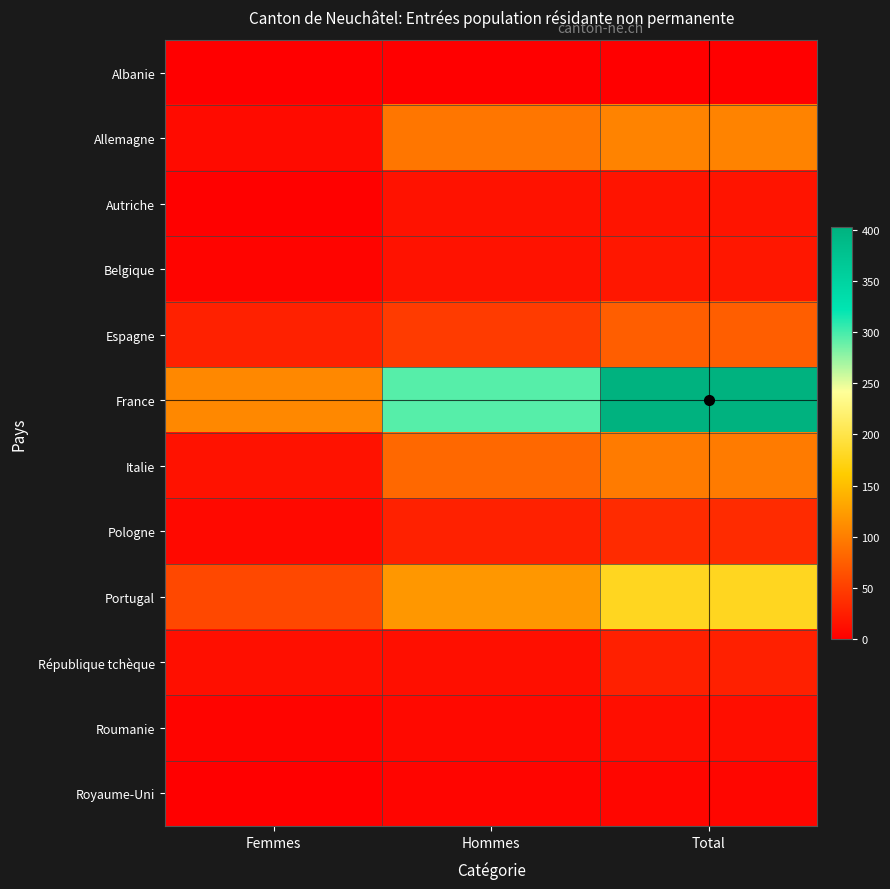

Count the number of categories in the chart.

3